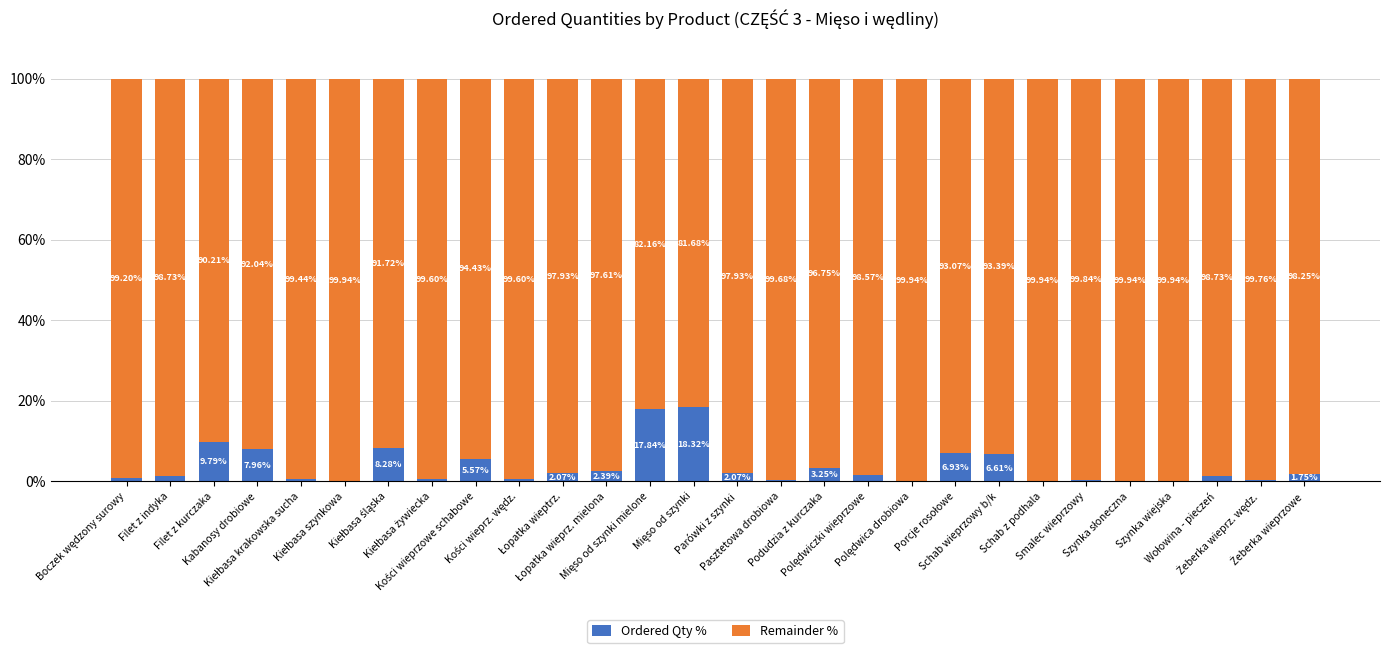

What are all the series names shown in the legend?

Ordered Qty %, Remainder %